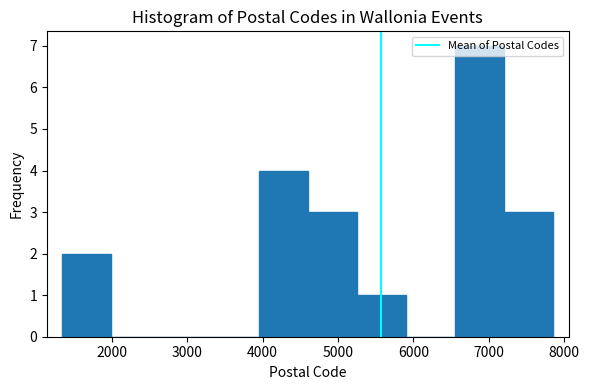

Reading left to right, transcribe this chart: for each bar, give the range it covers on the x-axis and its height. Neither the bar edges nor the heights are printed on the chart, so give them approximately, as read against the axes.

1300 to 2000: 2
2000 to 2600: 0
2600 to 3300: 0
3300 to 3900: 0
3900 to 4600: 4
4600 to 5300: 3
5300 to 5900: 1
5900 to 6600: 0
6600 to 7200: 7
7200 to 7900: 3